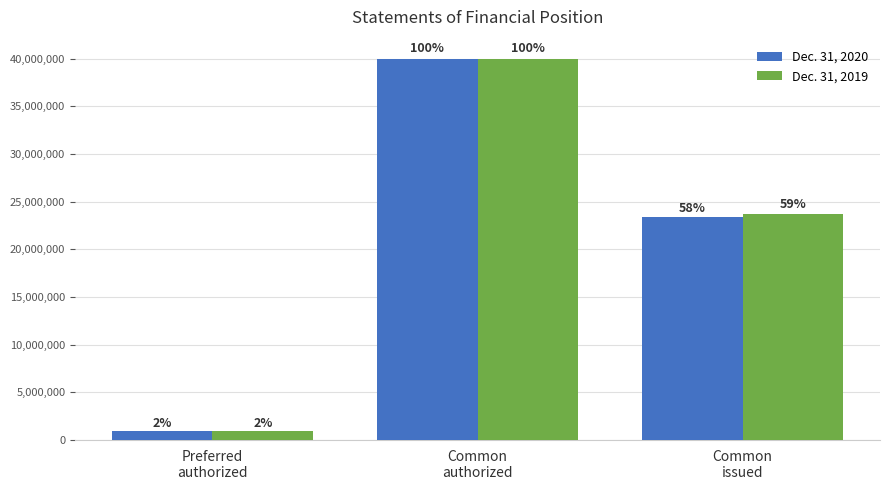

What is the difference between the highest and lowest values at Common
issued?

392932